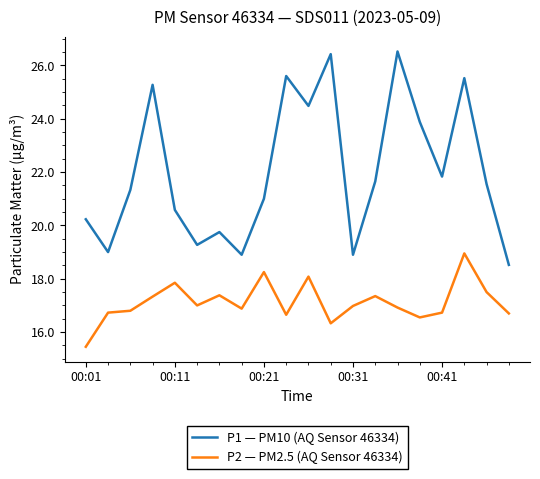

List the series in order of their peak value, highest first.

P1 — PM10 (AQ Sensor 46334), P2 — PM2.5 (AQ Sensor 46334)